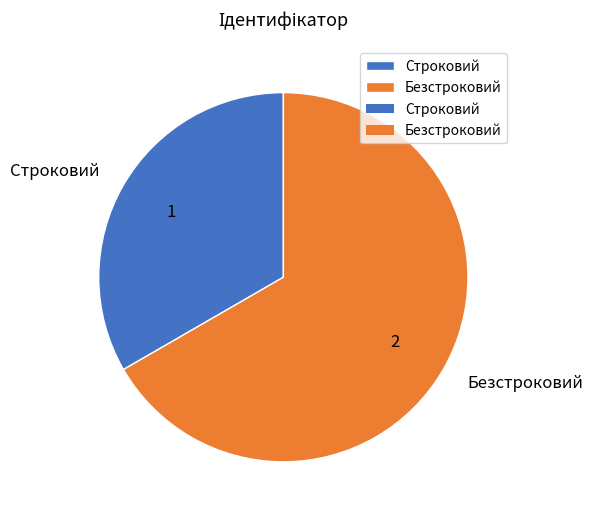

Rank the categories by value from highest to lowest.

Безстроковий, Строковий